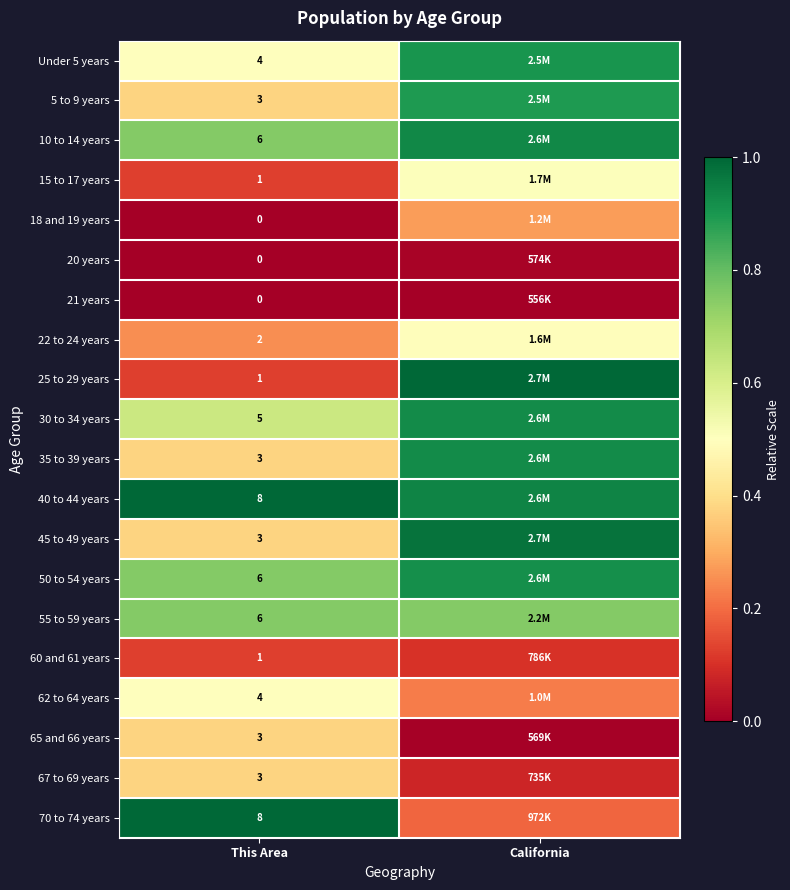

Rank the categories by 35 to 39 years value from highest to lowest.

California, This Area